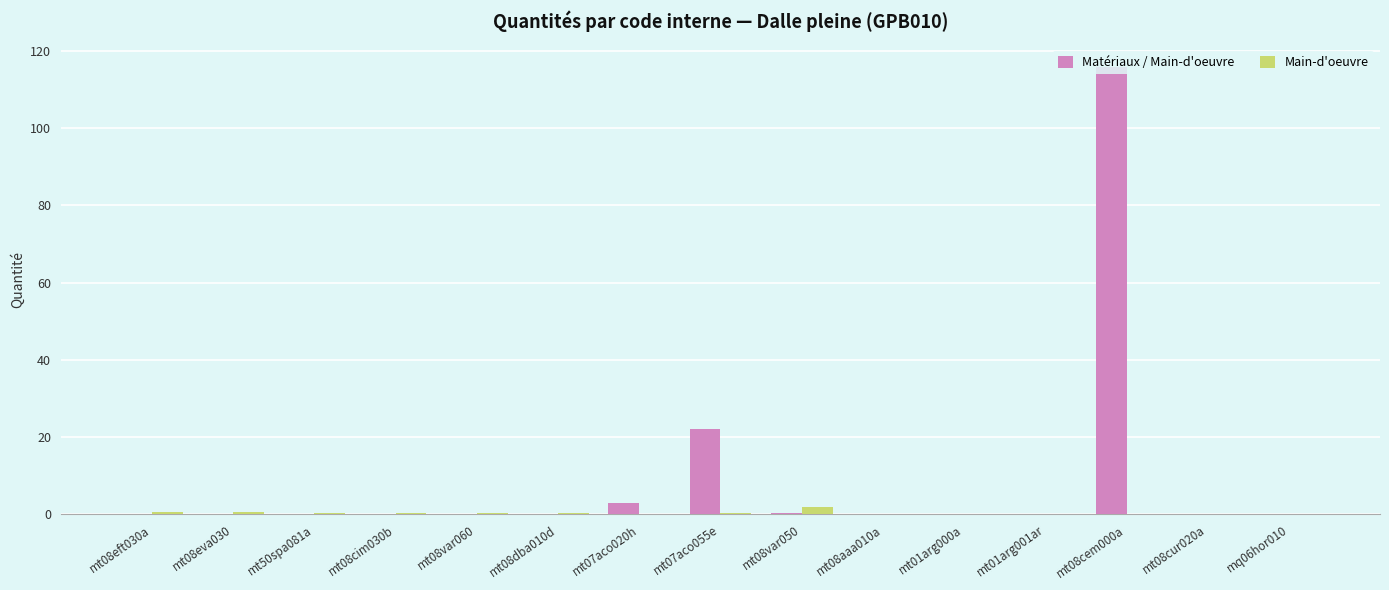

Is it true that Main-d'oeuvre equals 0.3 at mt07aco055e?

True